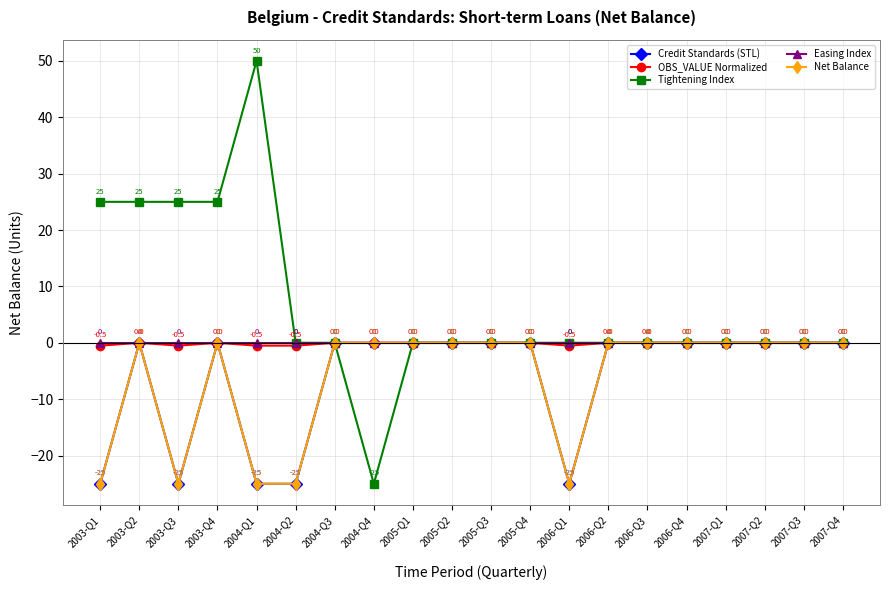

The Credit Standards (STL) series shows -25.0 at 2004-Q2. True or false?

True